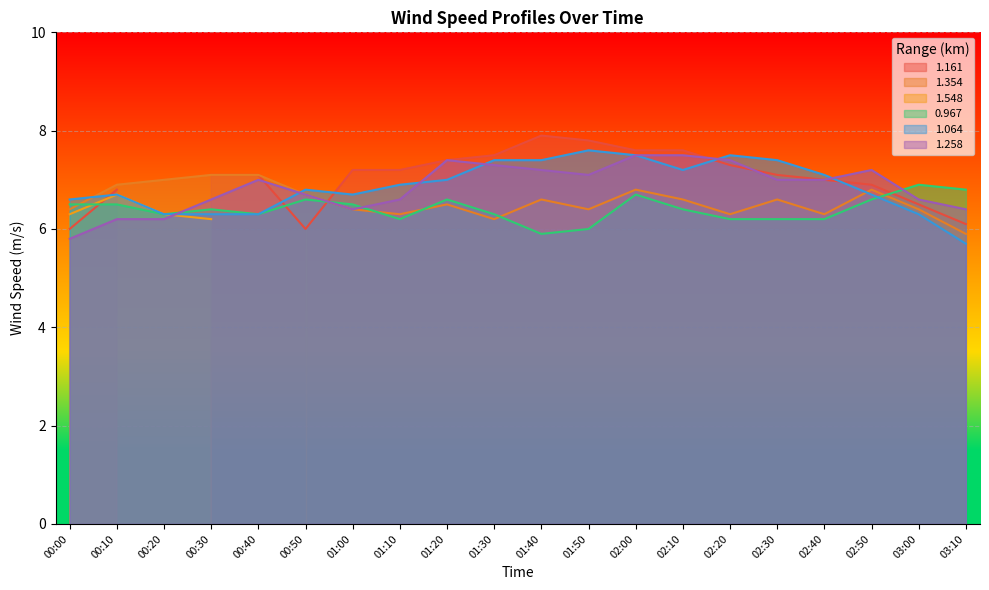

The value of 1.354 at 01:10 is 6.3. True or false?

True